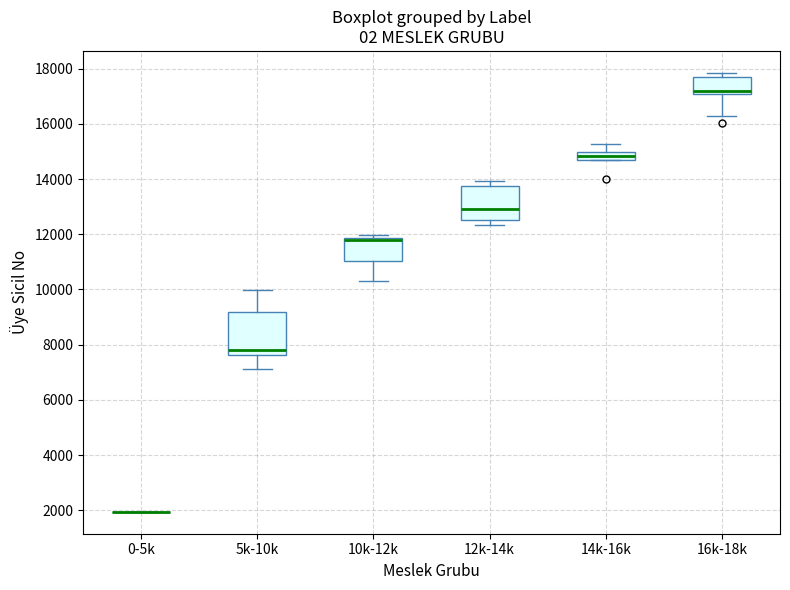

Which box is the tallest, from its lower edge to its upper edge?

5k-10k